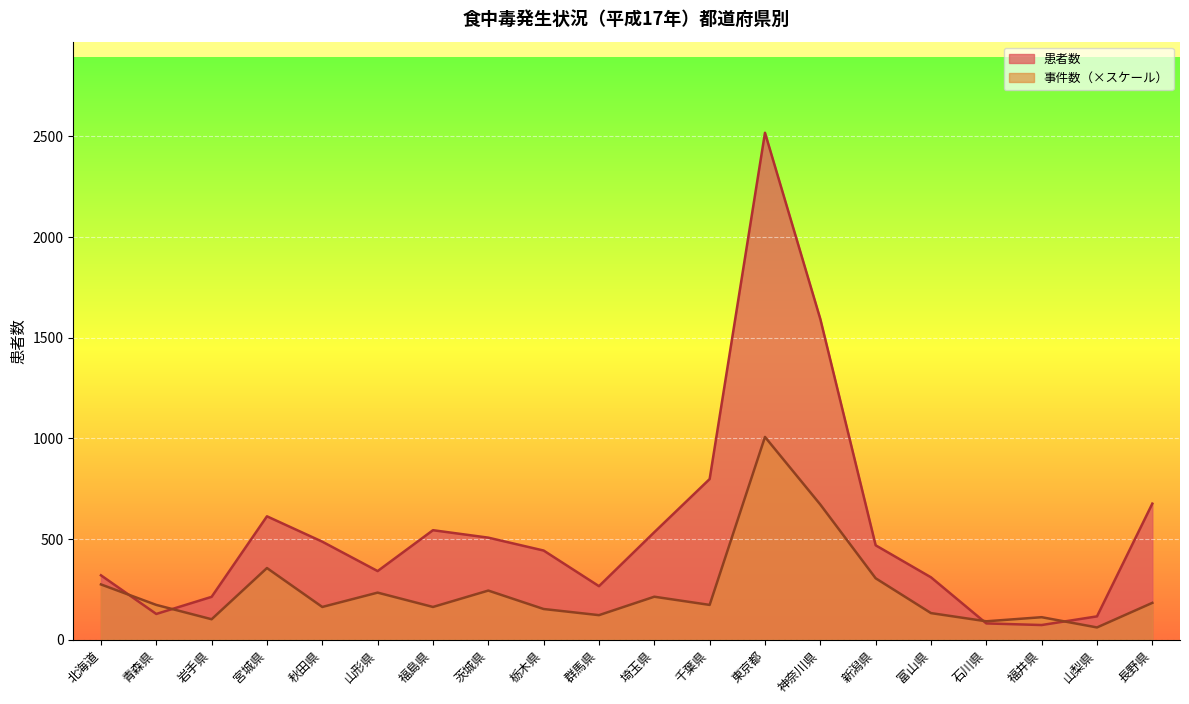

Reading right to left, list all the values displayed in this chart.

事件数: 183.1	61.0	111.9	91.6	132.3	305.2	671.5	1007.2	173.0	213.6	122.1	152.6	244.2	162.8	234.0	162.8	356.1	101.7	173.0	274.7
患者数: 676.0	116.0	73.0	81.0	310.0	469.0	1593.0	2518.0	798.0	534.0	266.0	443.0	507.0	544.0	341.0	487.0	613.0	213.0	128.0	320.0